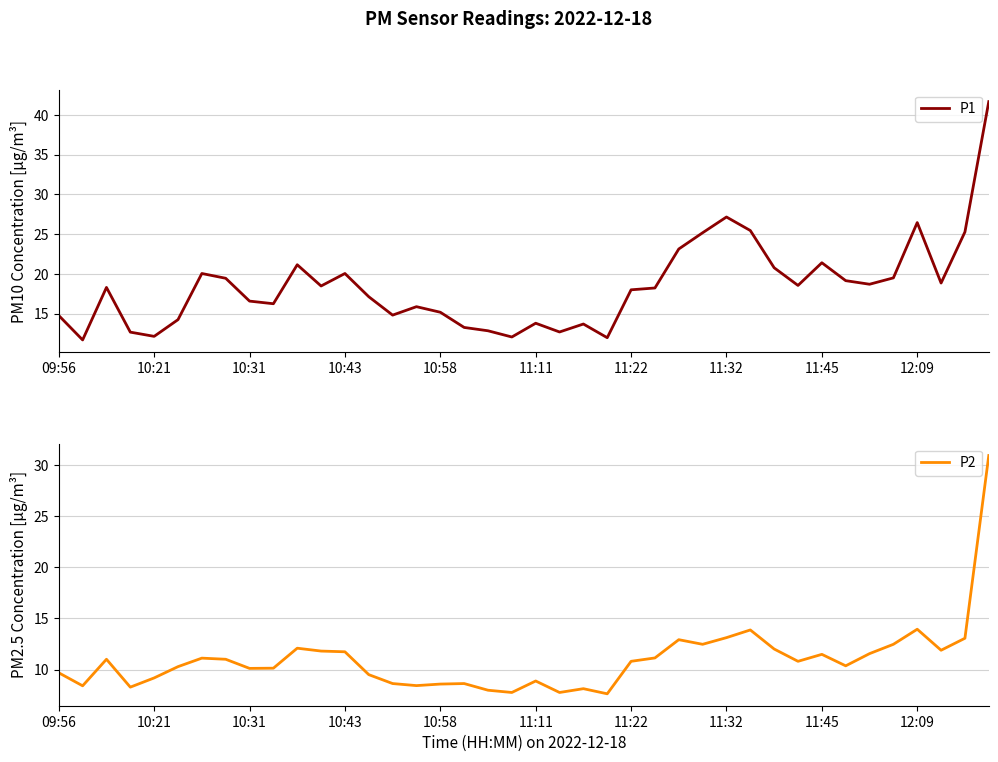

Is it true that P2 equals 8.6 at 10:58?

True